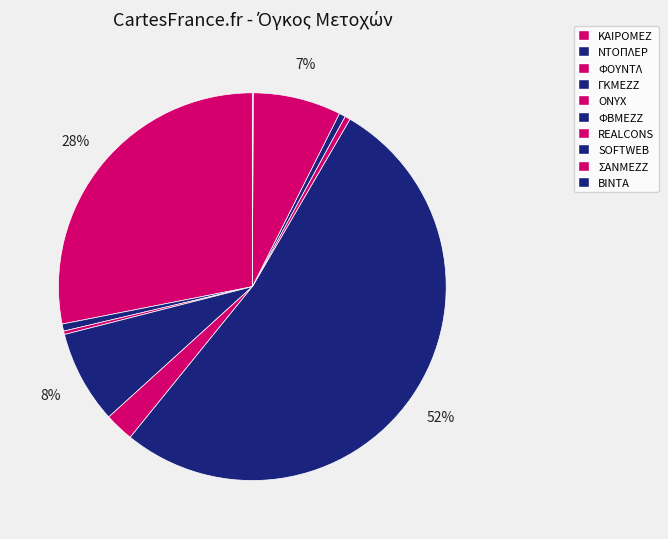

Is it true that ΦΒΜΕΖΖ is 52% of the pie?

True